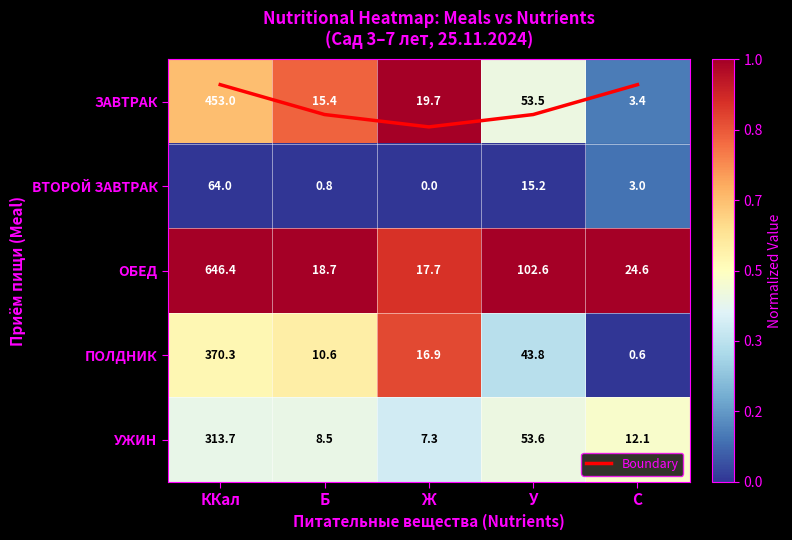

Which category has the highest value across all series?

ККал